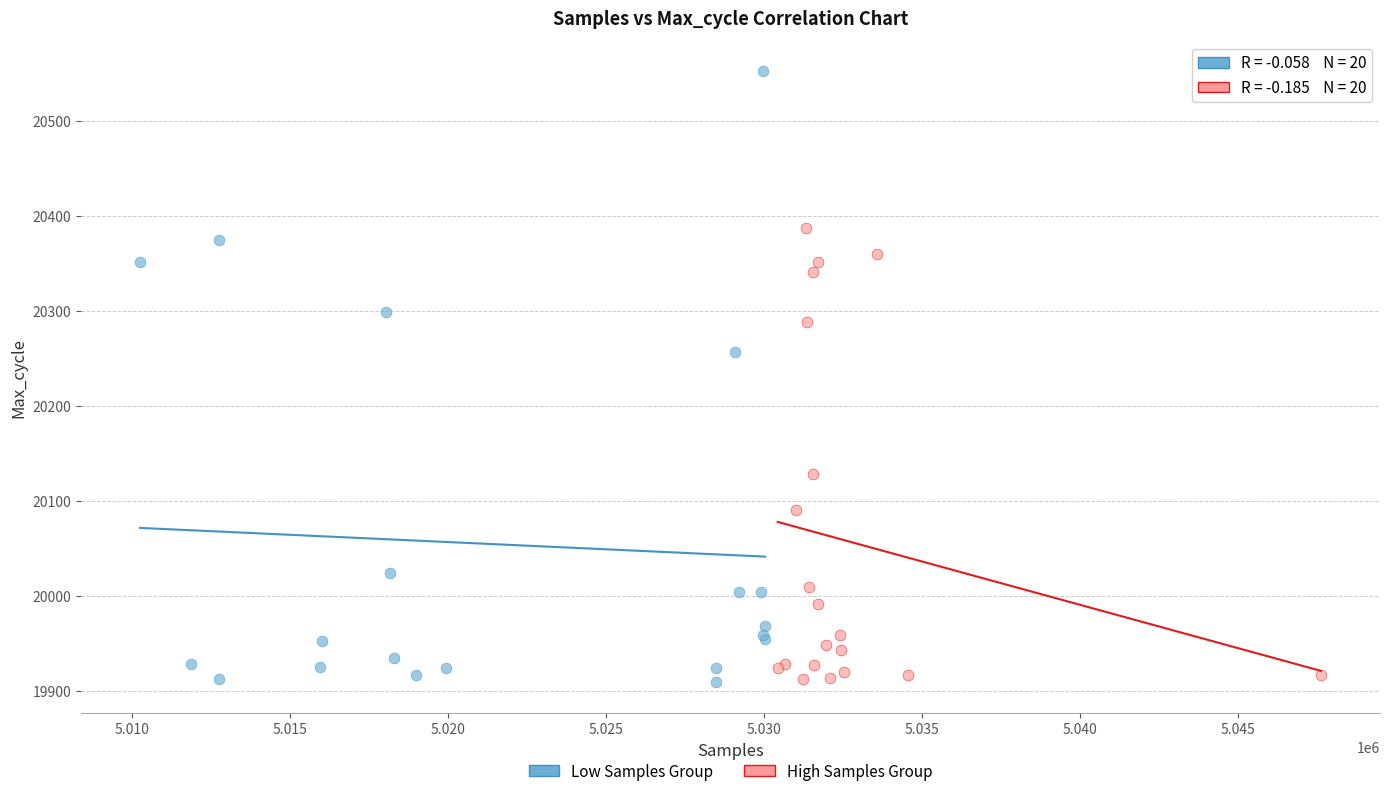

Which series has the widest spread of Y values?

Low Samples Group